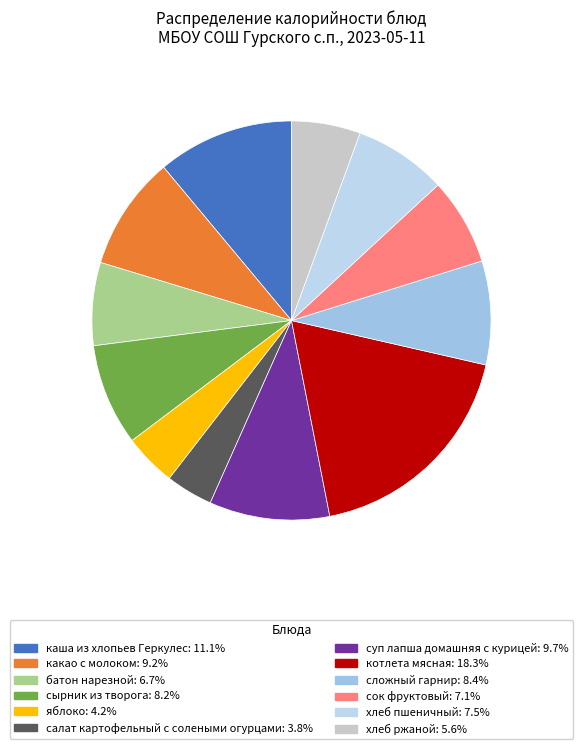

Is there any slice that represents more than half of the pie?

No